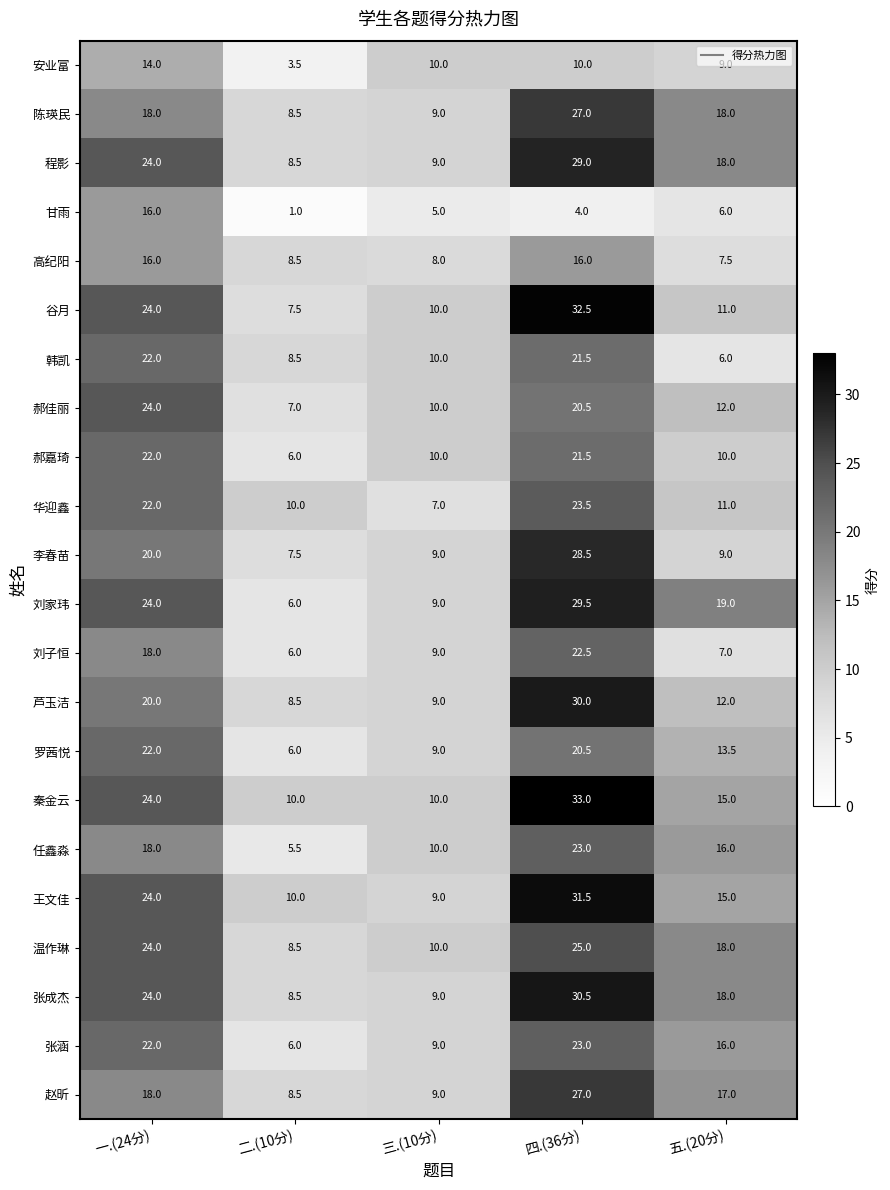

How many categories are shown in the chart?

5